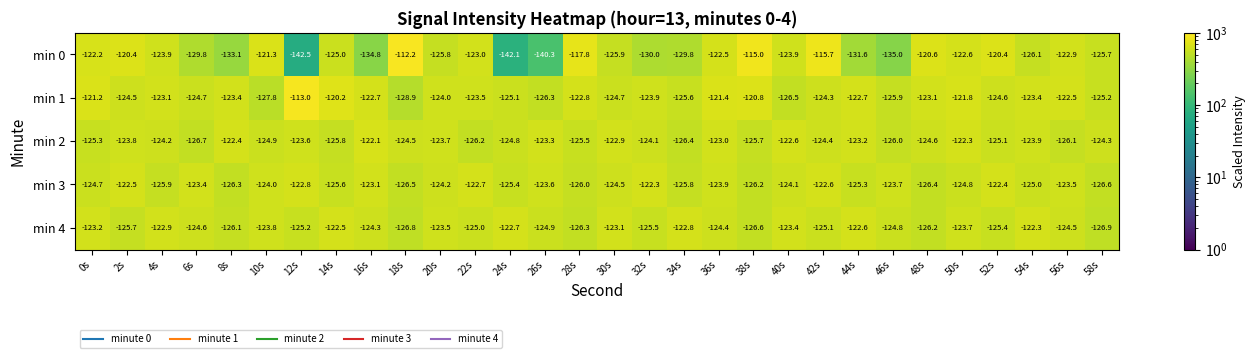

Rank the series at 54s from lowest to highest value.

min 0, min 3, min 2, min 1, min 4